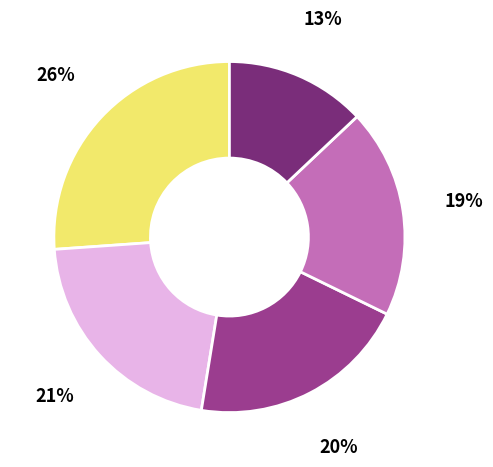

Is there any slice that represents more than half of the pie?

No